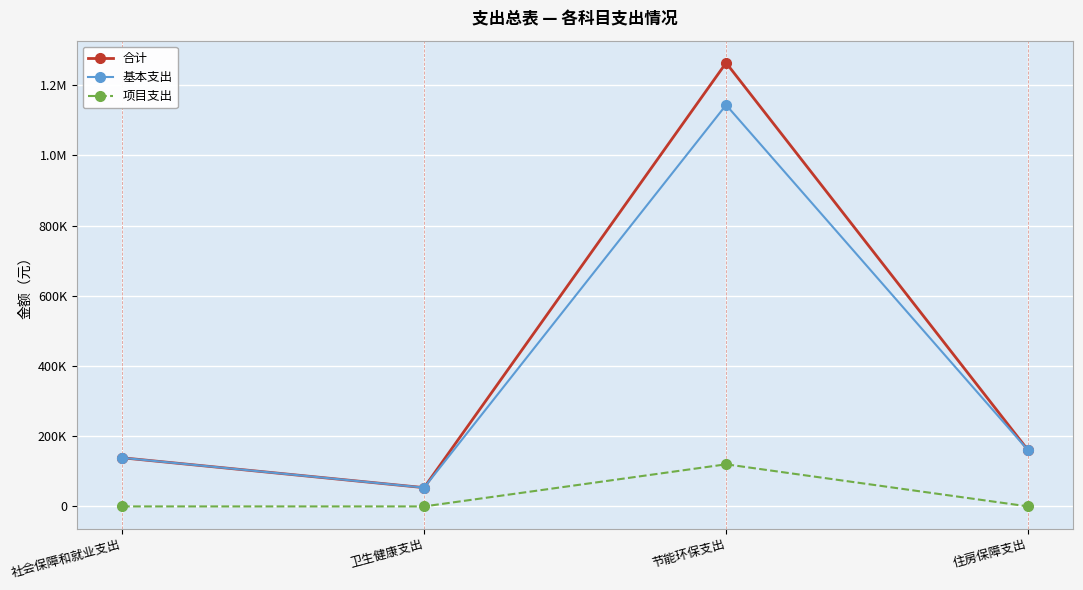

What is the spread (max minus min) of values at 社会保障和就业支出?

138632